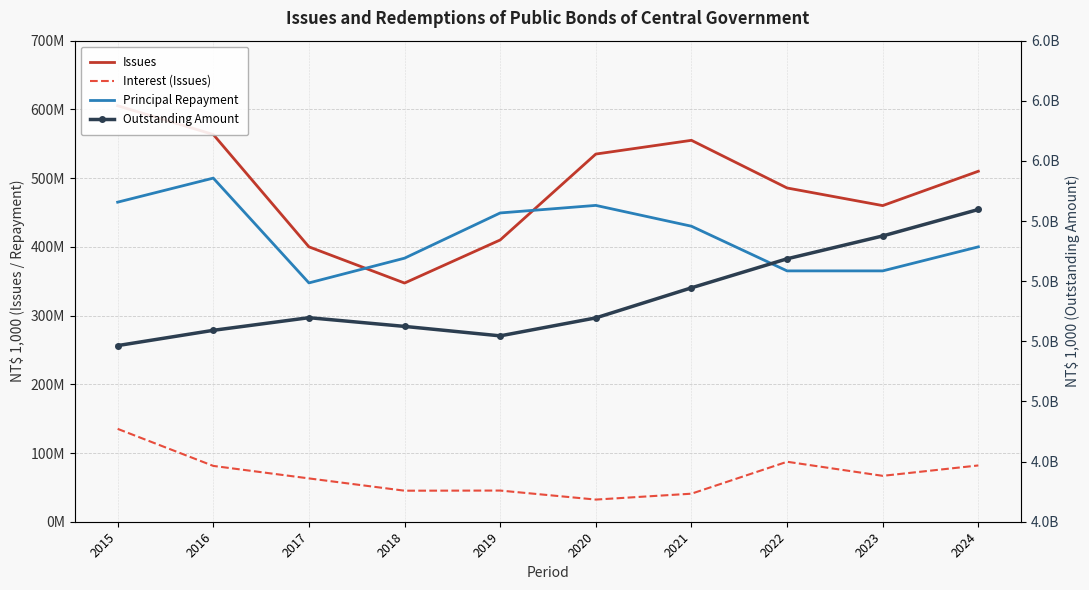

At which category does Issues reach its first local valley?

2018